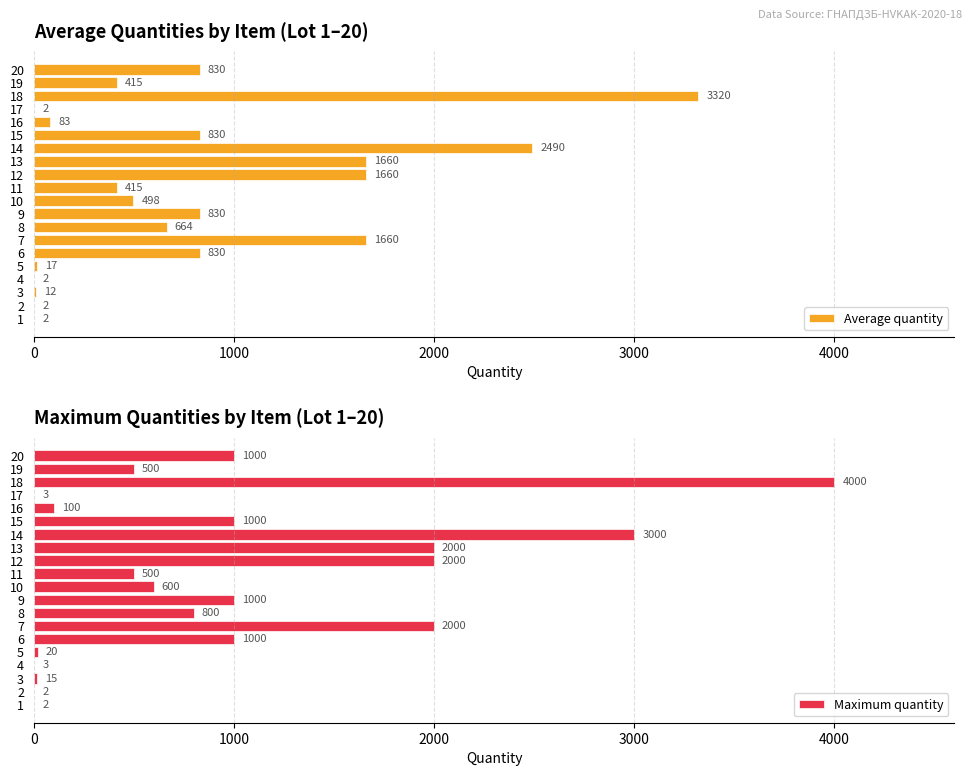

At how many categories does at least one series exceed 2723?

2